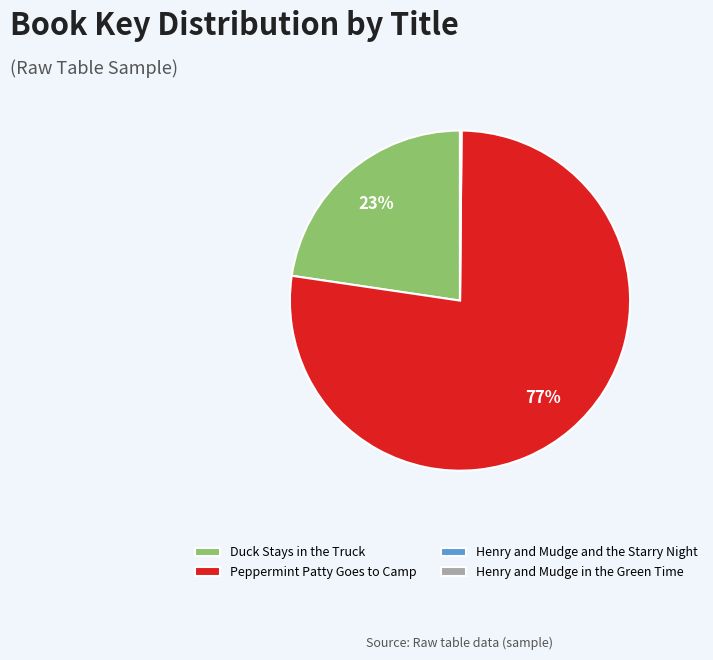

Which slice is the largest?

Peppermint Patty Goes to Camp